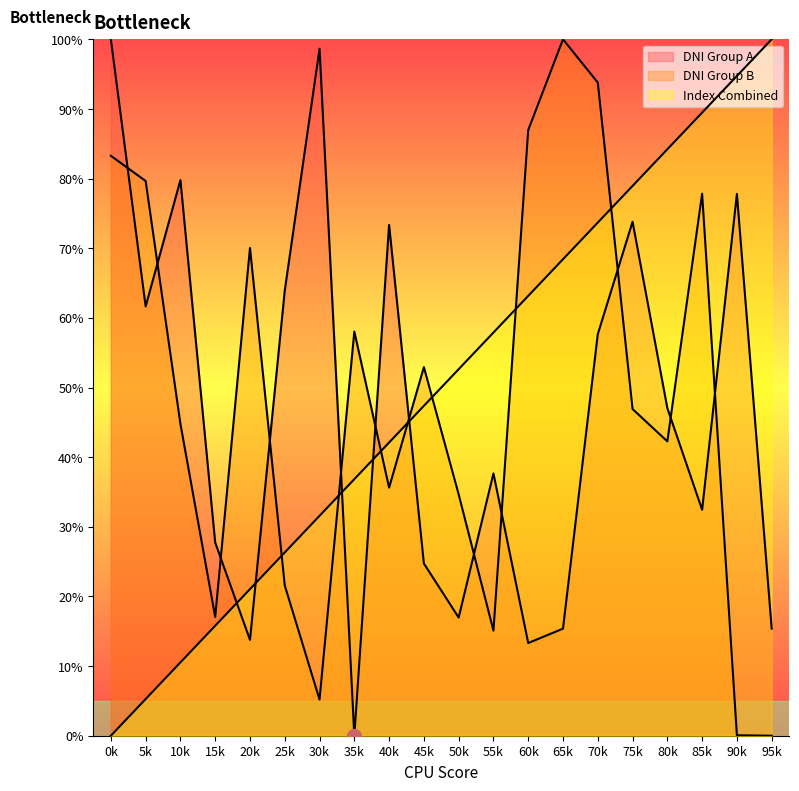

What is the difference between the maximum and second lowest values in the DNI Group A series?

86.7